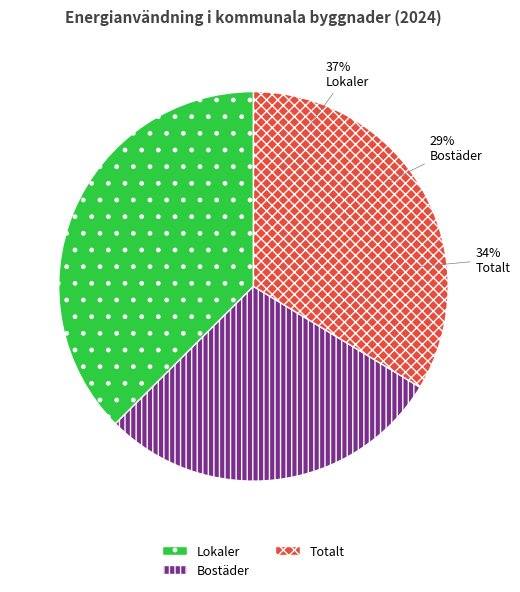

Which category has the biggest portion of the pie?

Lokaler